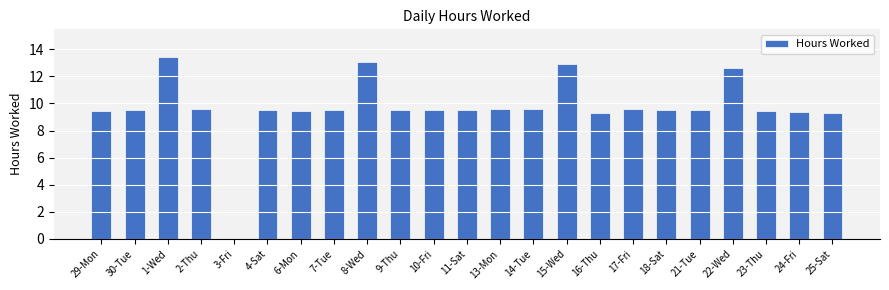

What is the change in value from 11-Sat to 17-Fri?

+0.1